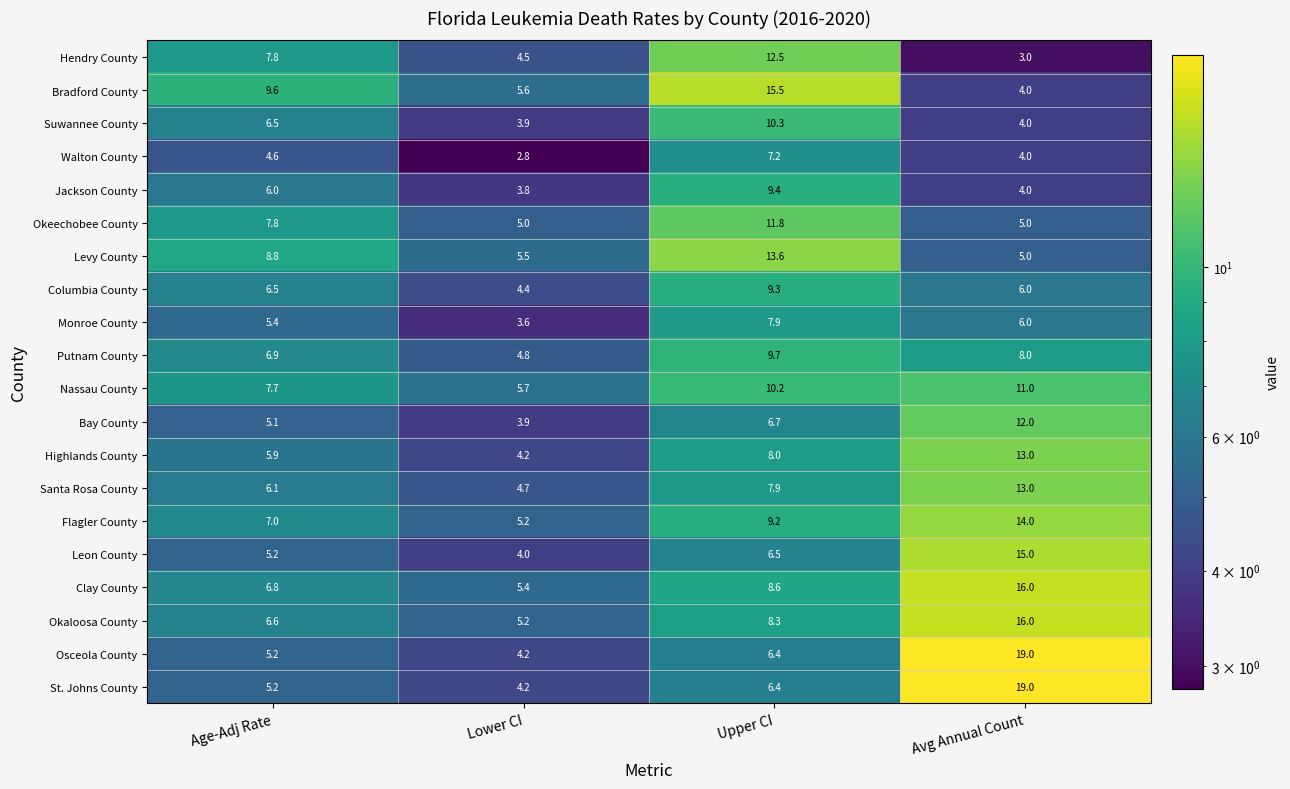

Count the number of data series in this chart.

20